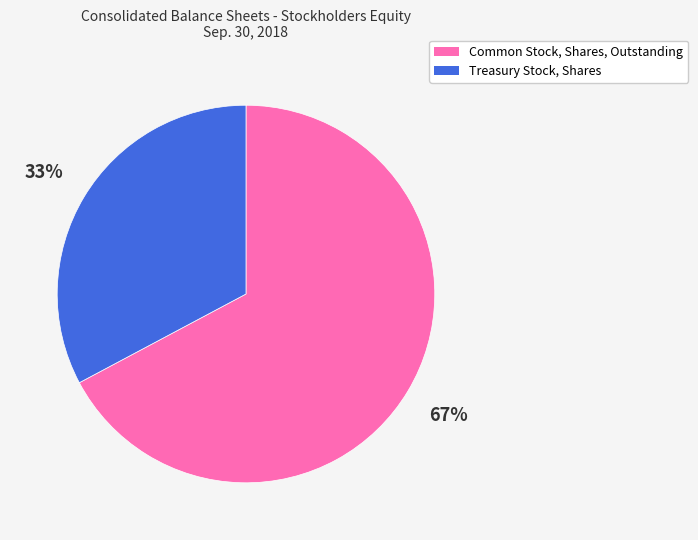

To the nearest percent, what is the combined percentage of Common Stock, Shares, Outstanding and Treasury Stock, Shares?

100%